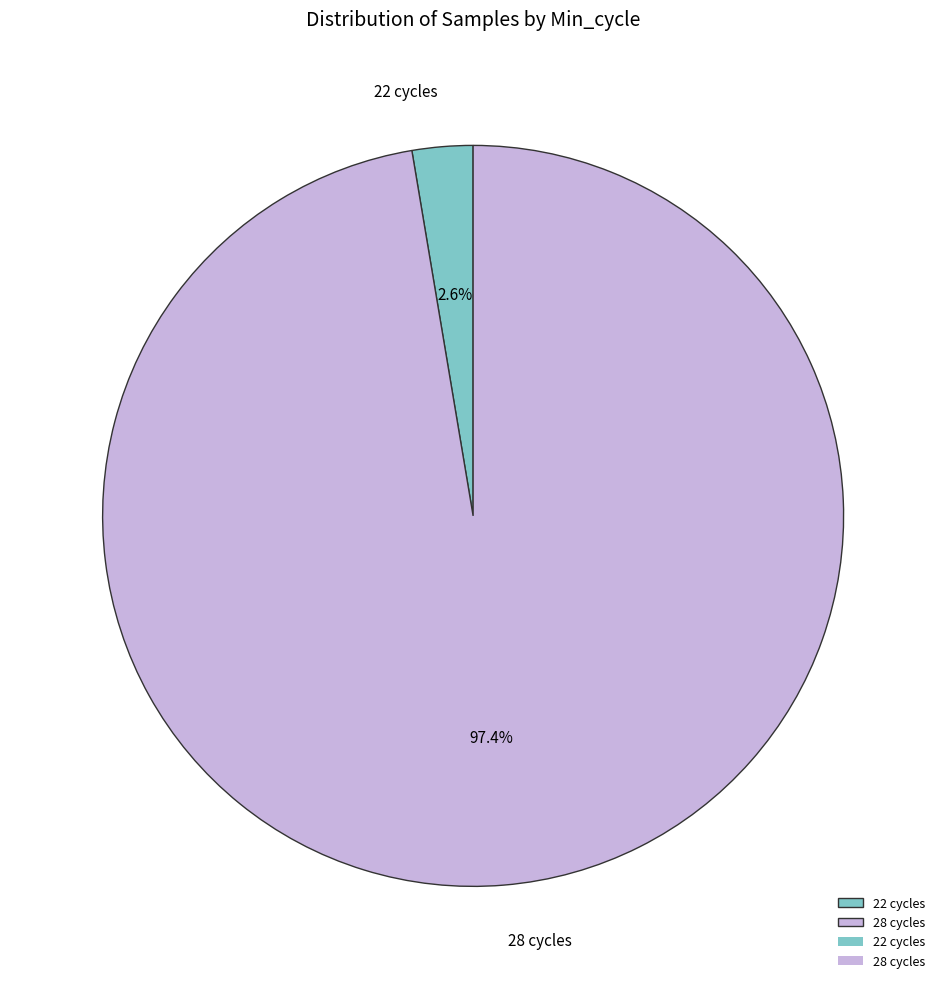

Between 28 cycles and 22 cycles, which is larger?

28 cycles